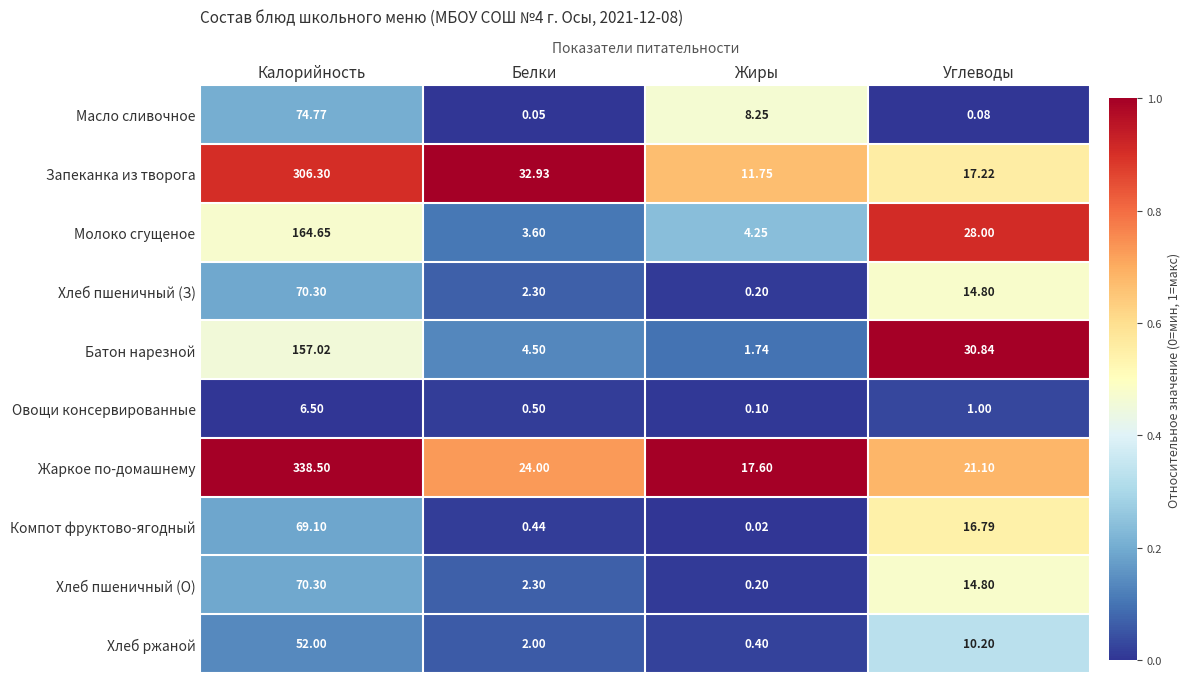

What is the difference between the highest and lowest values at Углеводы?

30.8